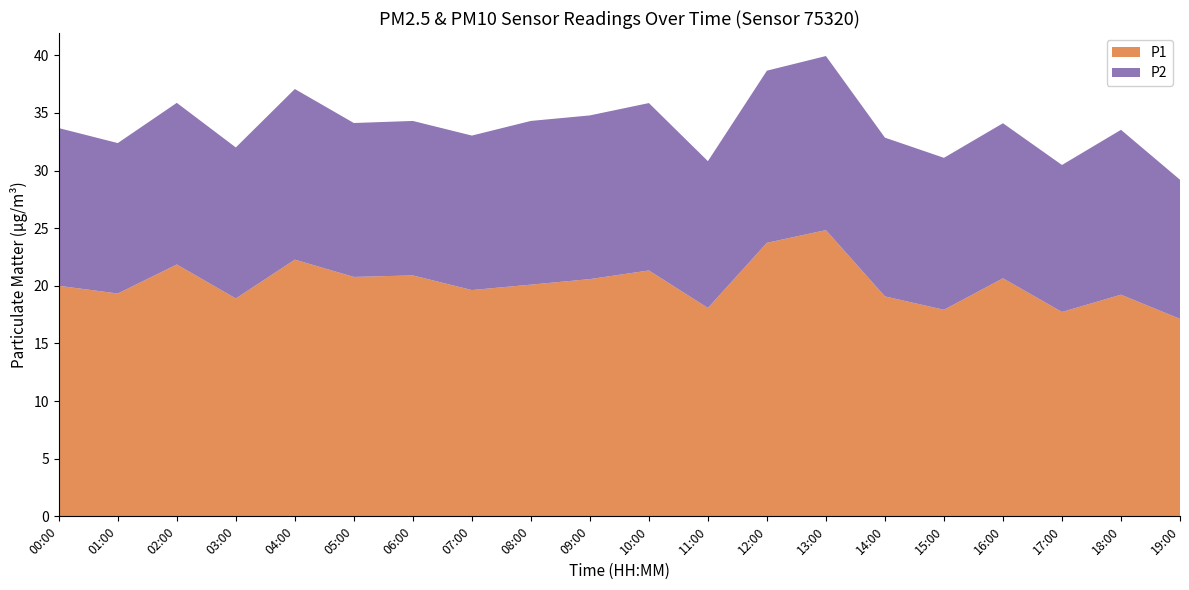

Reading left to right, transcribe all the data shown in this chart.

P1: 00:00=20.0	01:00=19.3	02:00=21.9	03:00=18.9	04:00=22.3	05:00=20.8	06:00=20.9	07:00=19.6	08:00=20.1	09:00=20.6	10:00=21.3	11:00=18.1	12:00=23.7	13:00=24.8	14:00=19.1	15:00=17.9	16:00=20.6	17:00=17.7	18:00=19.2	19:00=17.1
P2: 00:00=13.7	01:00=13.1	02:00=14.0	03:00=13.1	04:00=14.8	05:00=13.3	06:00=13.4	07:00=13.4	08:00=14.2	09:00=14.2	10:00=14.5	11:00=12.7	12:00=14.9	13:00=15.1	14:00=13.8	15:00=13.2	16:00=13.4	17:00=12.8	18:00=14.3	19:00=12.1